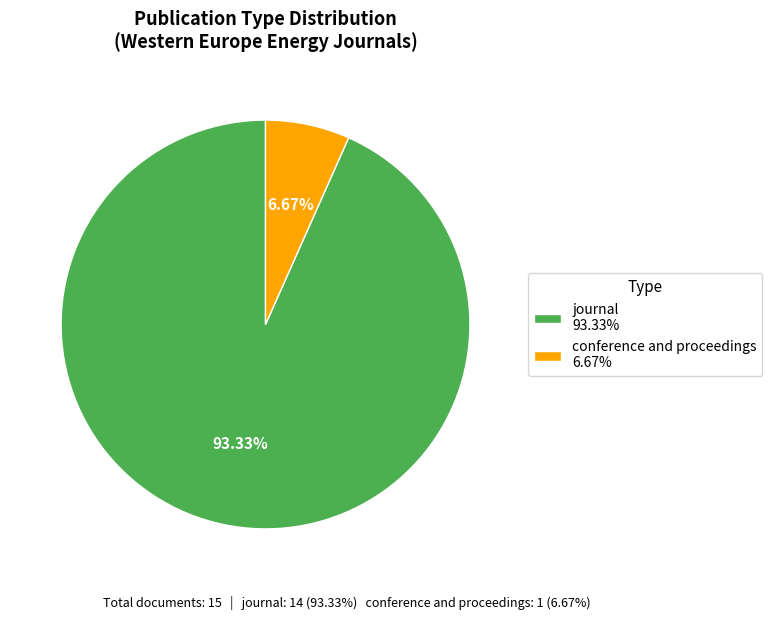

Combined, do conference and proceedings and journal account for over 50%?

Yes